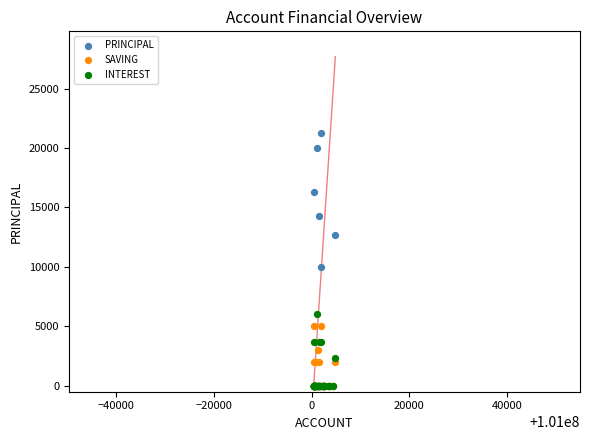

In the PRINCIPAL series, what Y value is closest to 10650?

10000